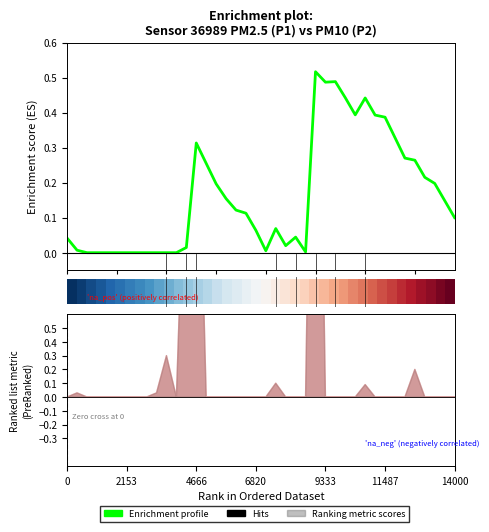

At which category does the chart reach its minimum across all series?

10